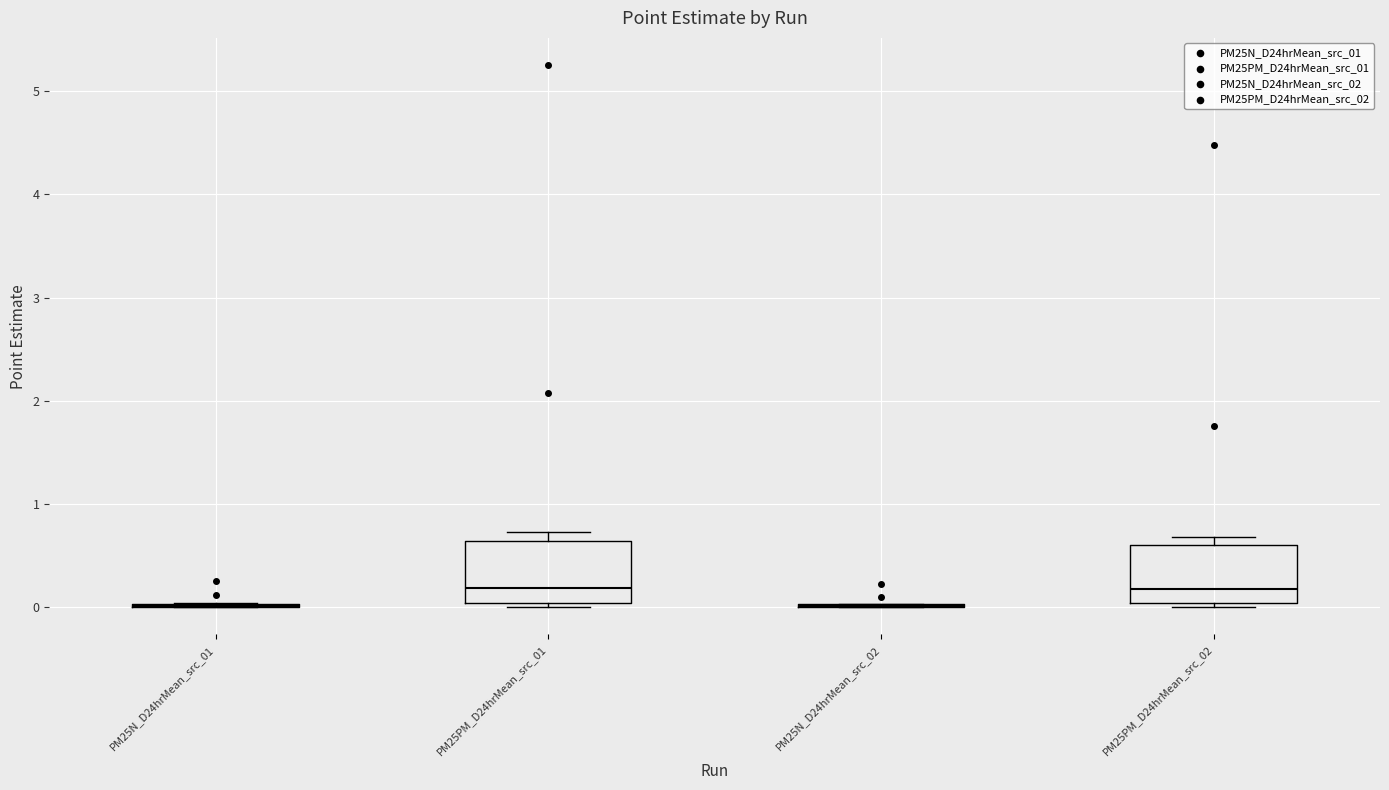

Reading left to right, transcribe this box plot: for each box, give where its median line is, the range the box spans, and where its two whiskers end, as read against the y-axis. The values are not printed on the chart, so give them approximately, as read against the axis.

PM25N_D24hrMean_src_01: box collapsed to a line at 0.0, whiskers 0.0 to 0.0
PM25PM_D24hrMean_src_01: median 0.2, box 0.0 to 0.6, whiskers 0.0 (just below the box's lower edge) to 0.7
PM25N_D24hrMean_src_02: box collapsed to a line at 0.0, whiskers 0.0 to 0.0
PM25PM_D24hrMean_src_02: median 0.2, box 0.0 to 0.6, whiskers 0.0 (just below the box's lower edge) to 0.7